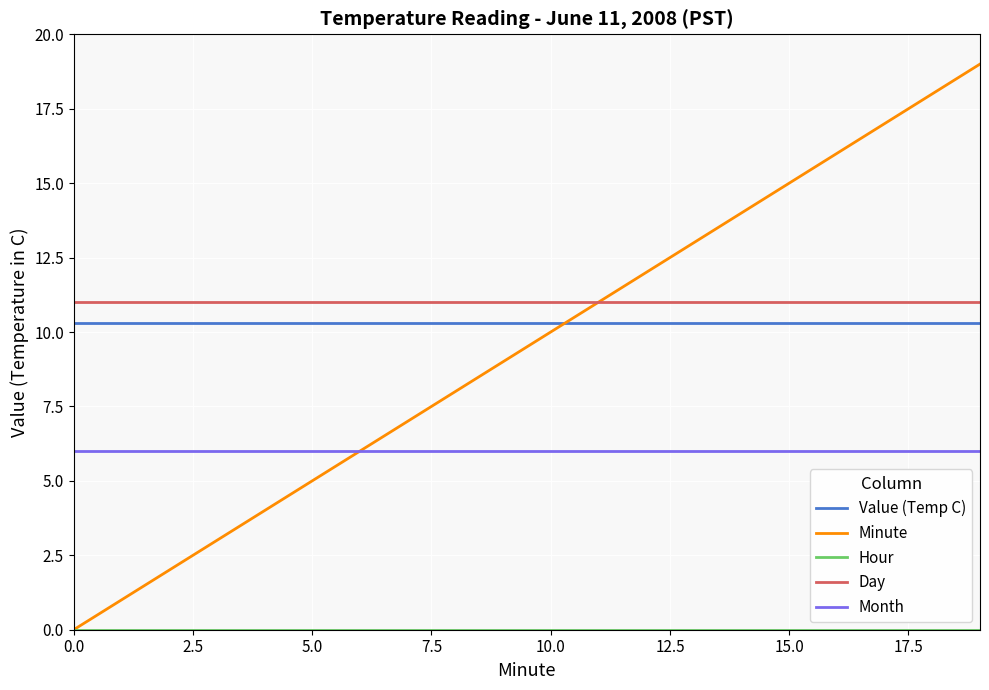

Which series has the largest total across all categories?

Day